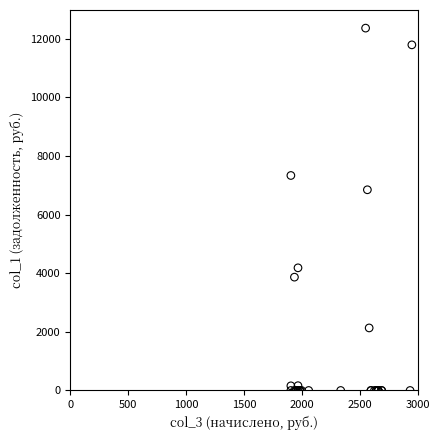

What Y value in the scatter plot is closest to 6179?

6845.9